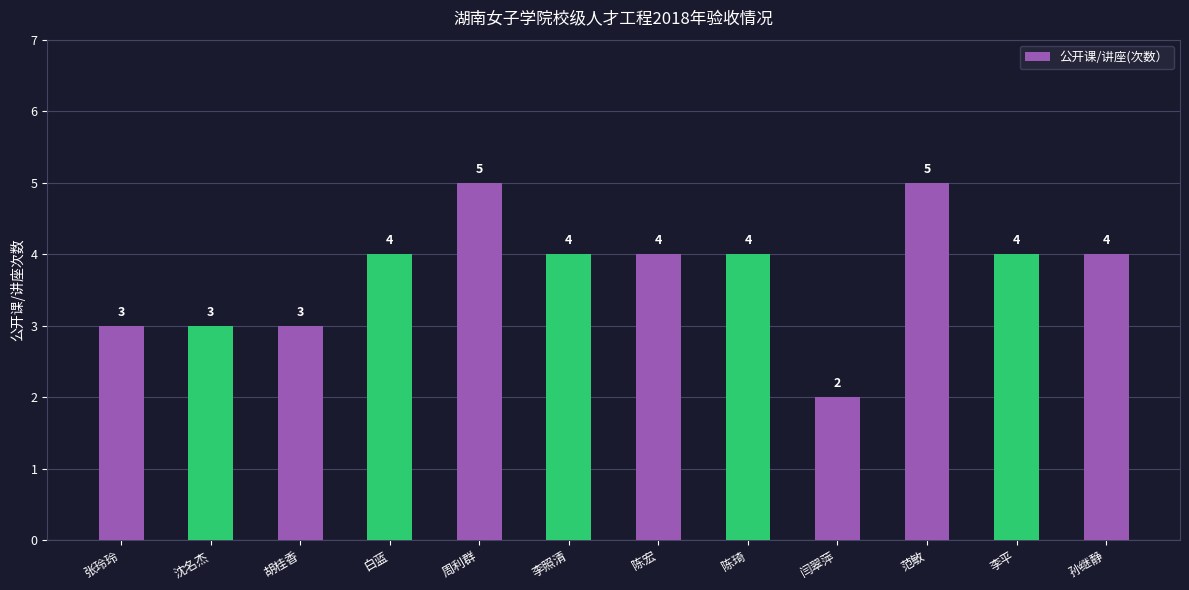

Reading right to left, what are all the values shown in this chart?

4	4	5	2	4	4	4	5	4	3	3	3